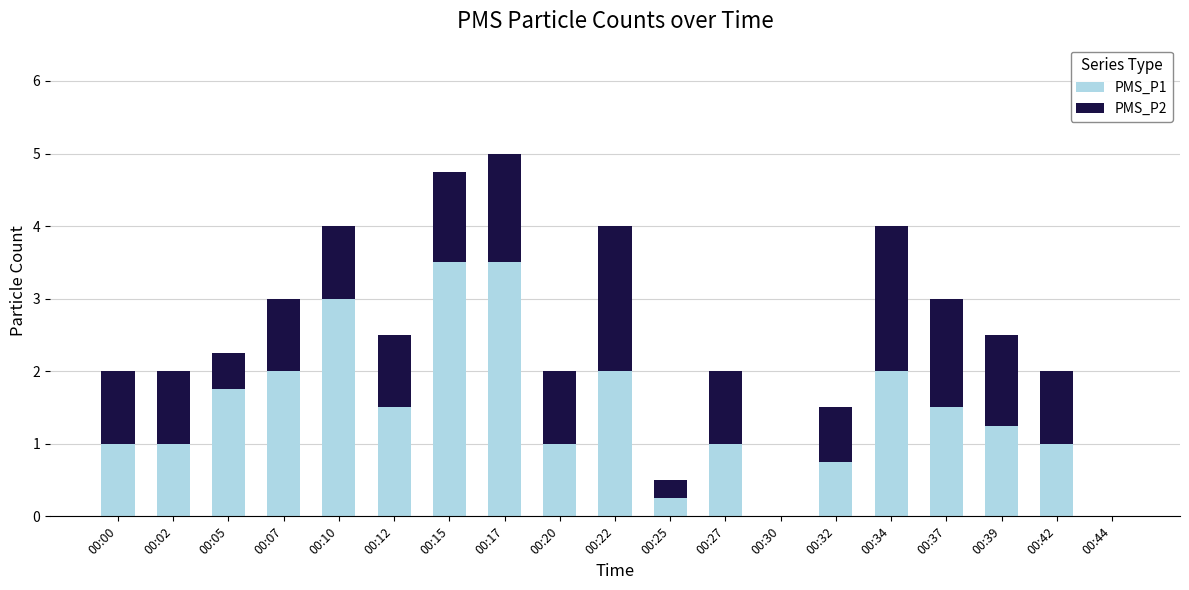

What is the total value across all series at 00:39?

2.5